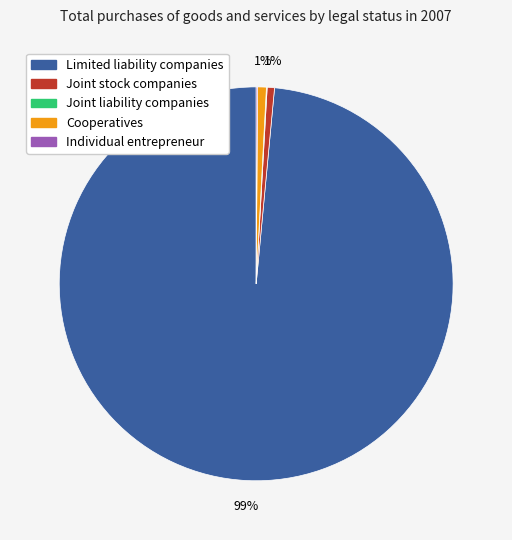

What is the largest slice in the pie chart?

Limited liability companies